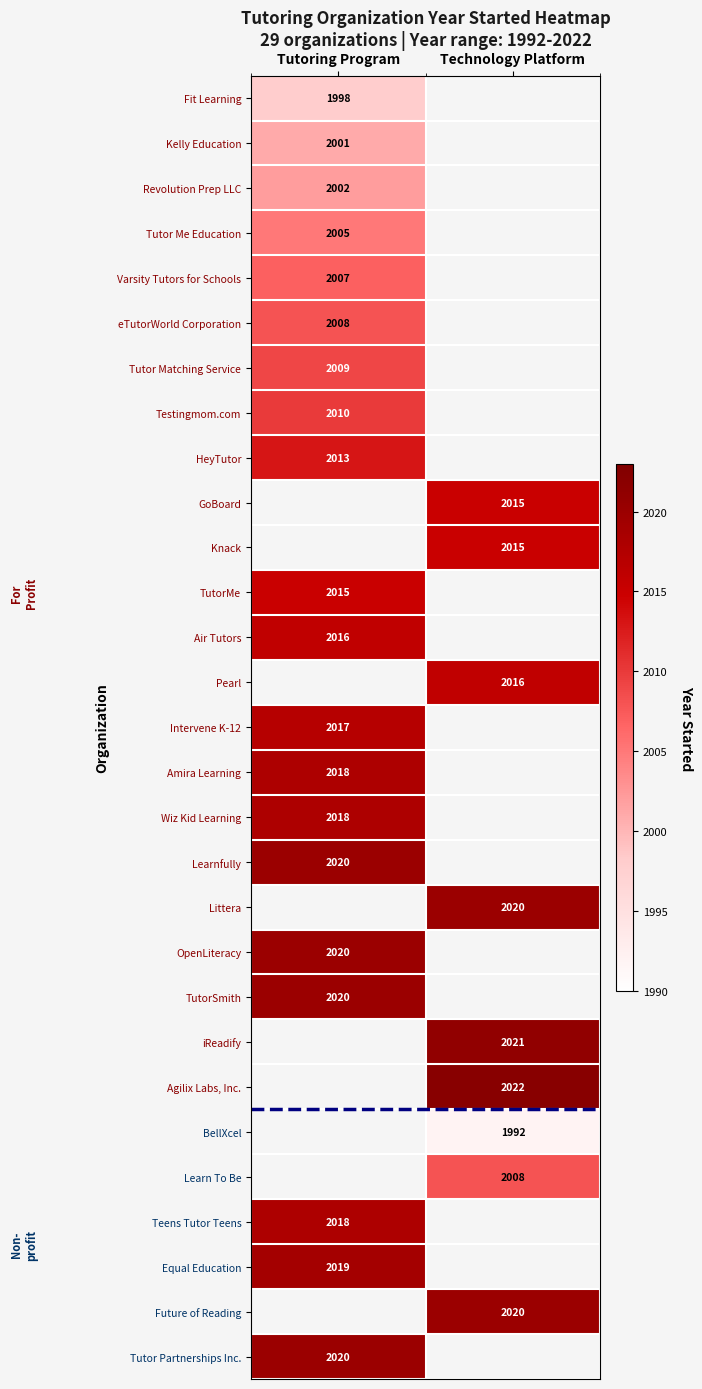

Is it true that eTutorWorld Corporation equals 2008 at Tutoring Program?

True